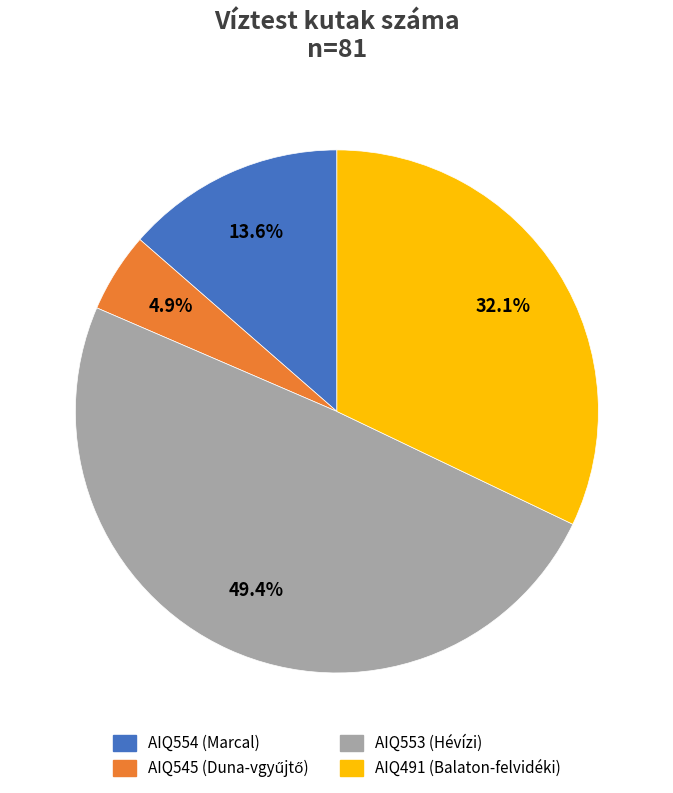

Is there any slice that represents more than half of the pie?

No